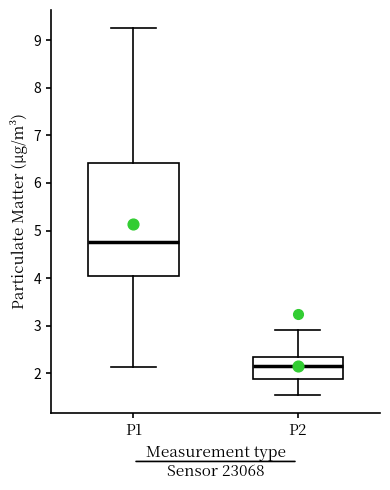

Where is the lower edge of the box for P1 on the y-axis? The values are not printed on the chart, so give them approximately, as read against the axis.

4.0